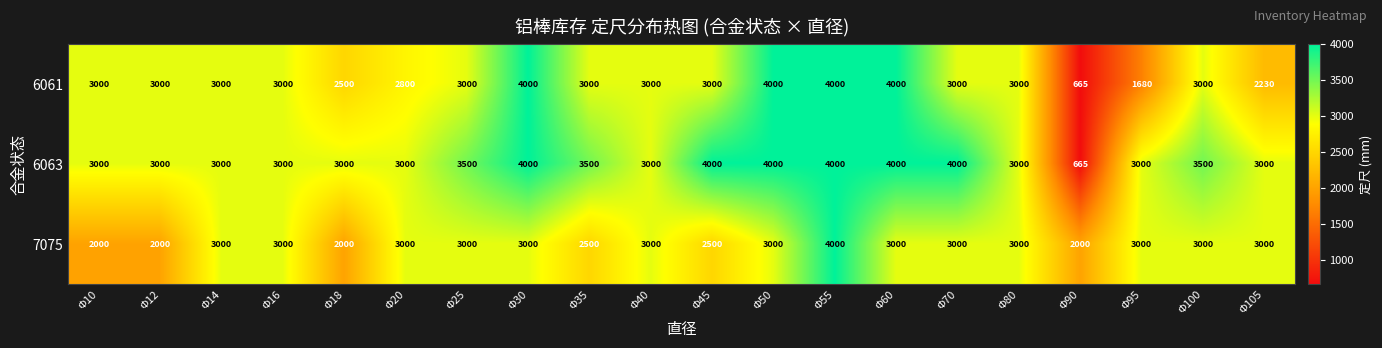

Which category has the lowest value across all series?

Φ90